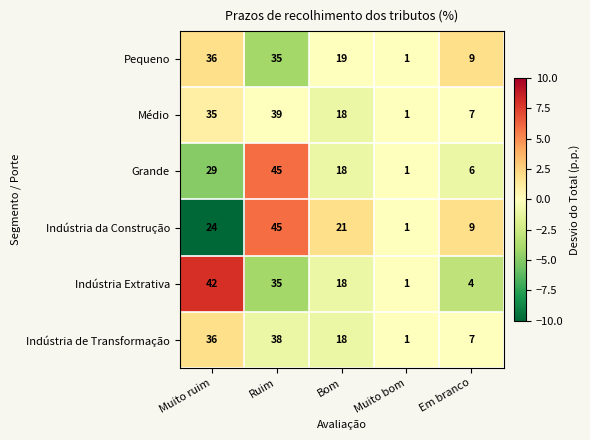

At which label does Médio reach its peak?

Ruim